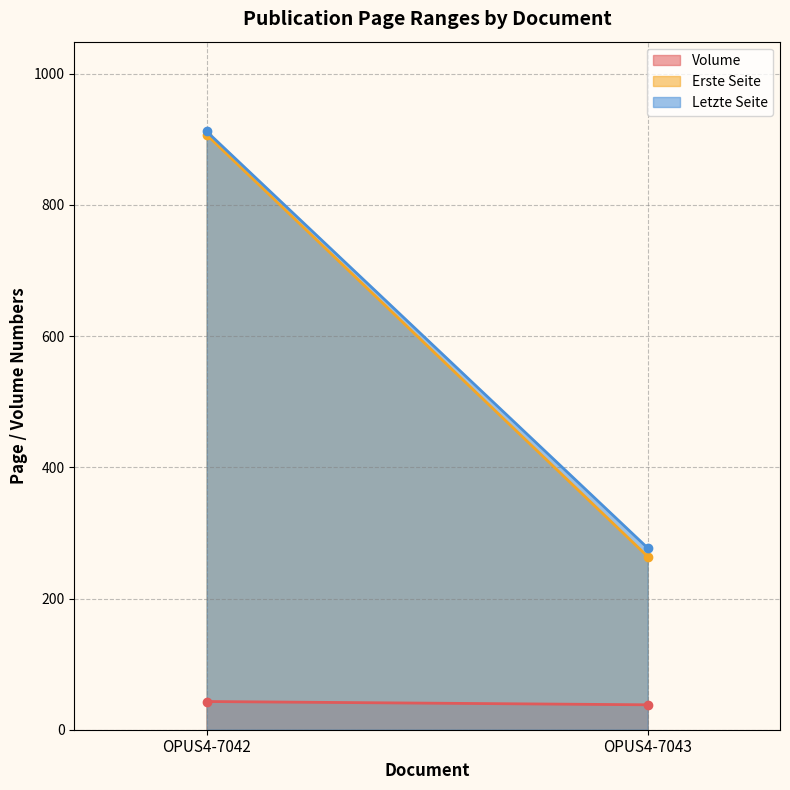

What is the sum of the Volume values at OPUS4-7043 and OPUS4-7042?

81